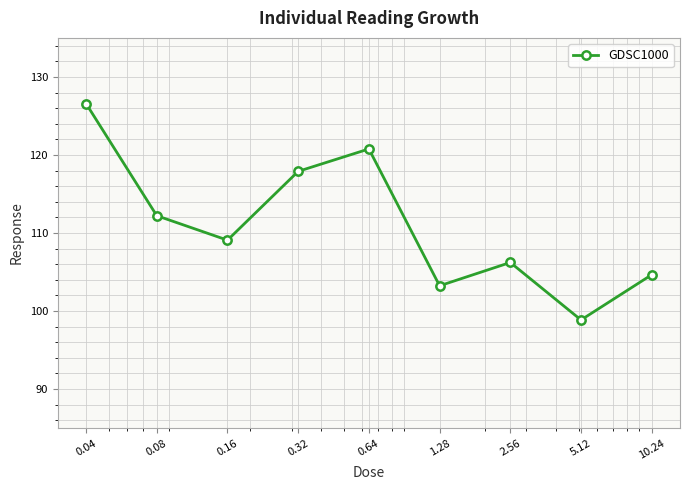

What is the difference between the maximum and minimum values?

27.7